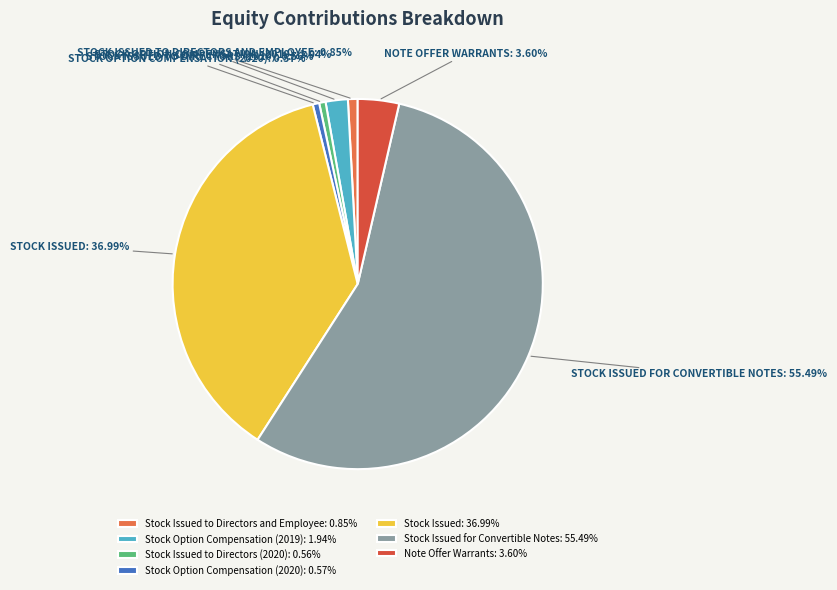

Which slice is the largest?

Stock Issued for Convertible Notes: 55.49%